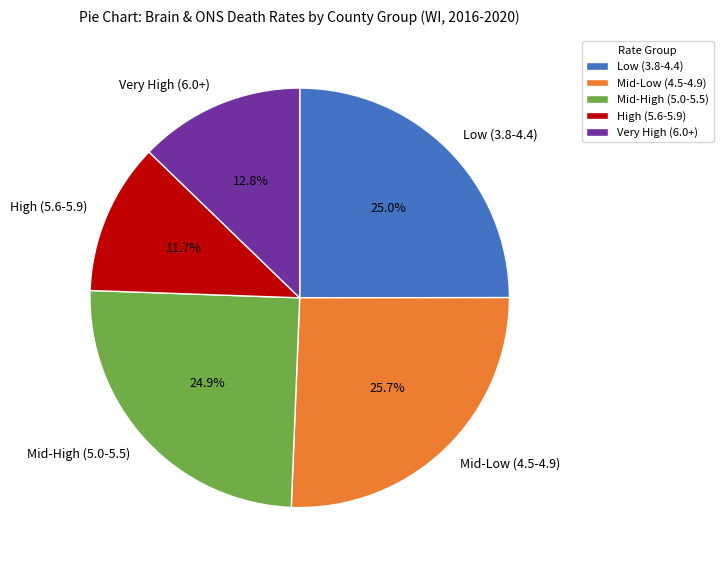

Which category has the biggest portion of the pie?

Mid-Low (4.5-4.9)